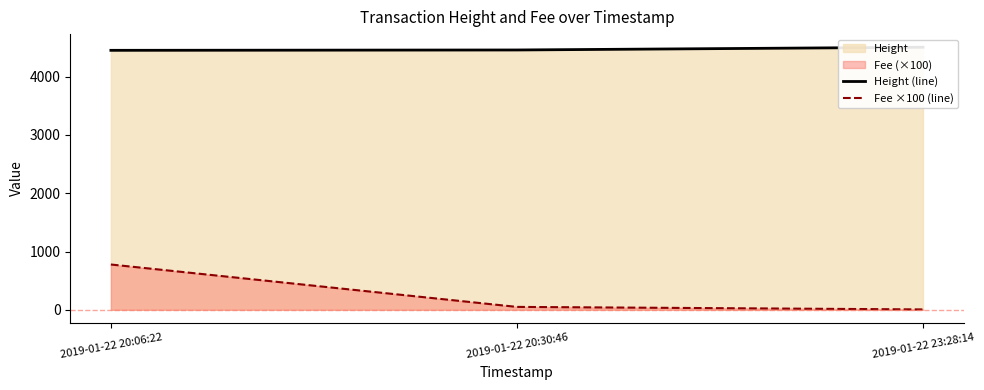

Rank the series by their average value, from highest to lowest.

Height (line), Fee ×100 (line)